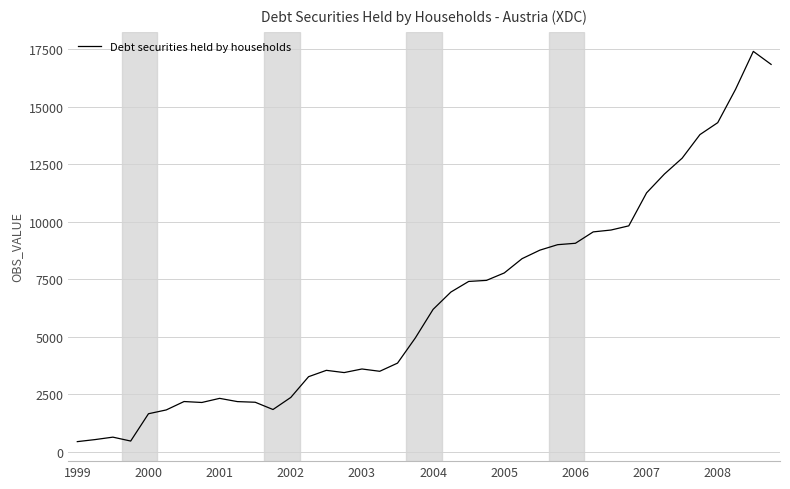

What is the maximum value shown in the chart?

17404